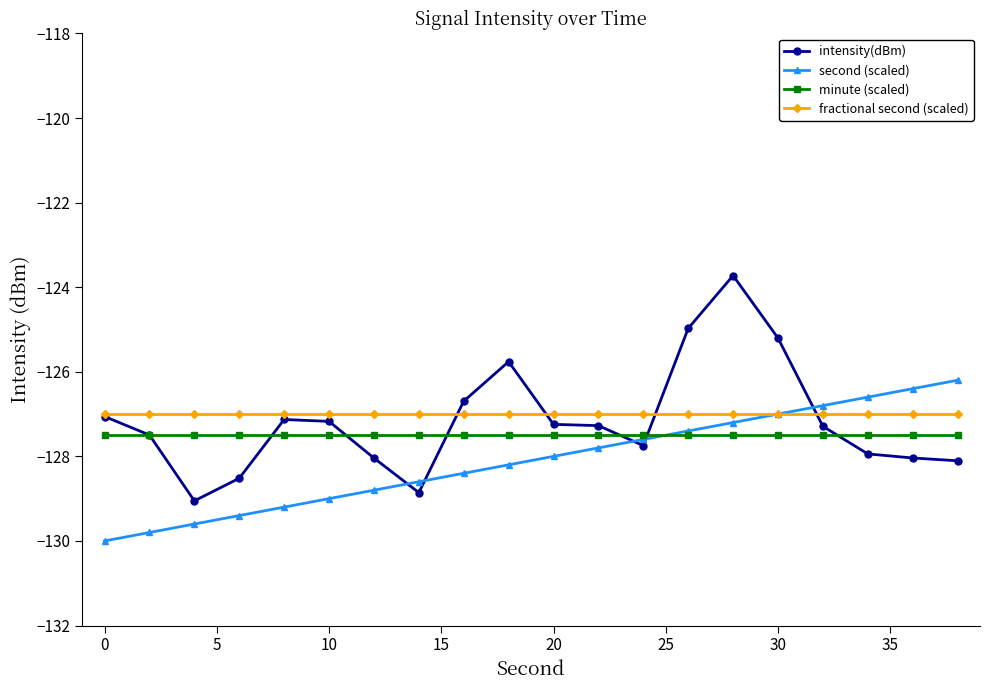

What is the lowest value of the intensity(dBm) series?

-129.1